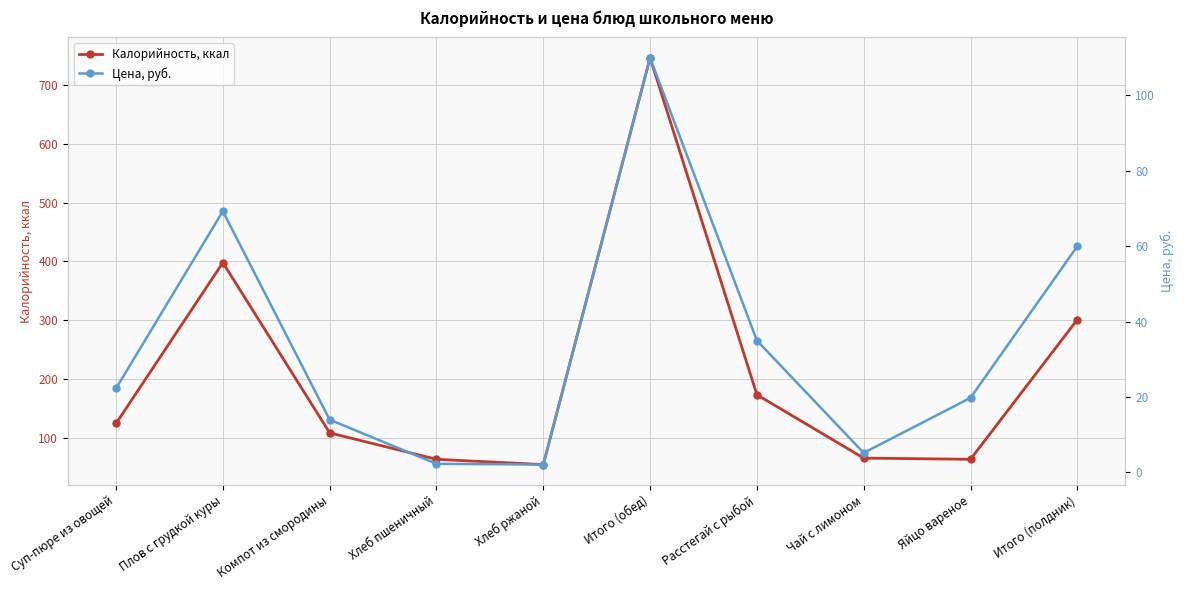

Where is the first local maximum for Цена, руб.?

Плов с грудкой куры